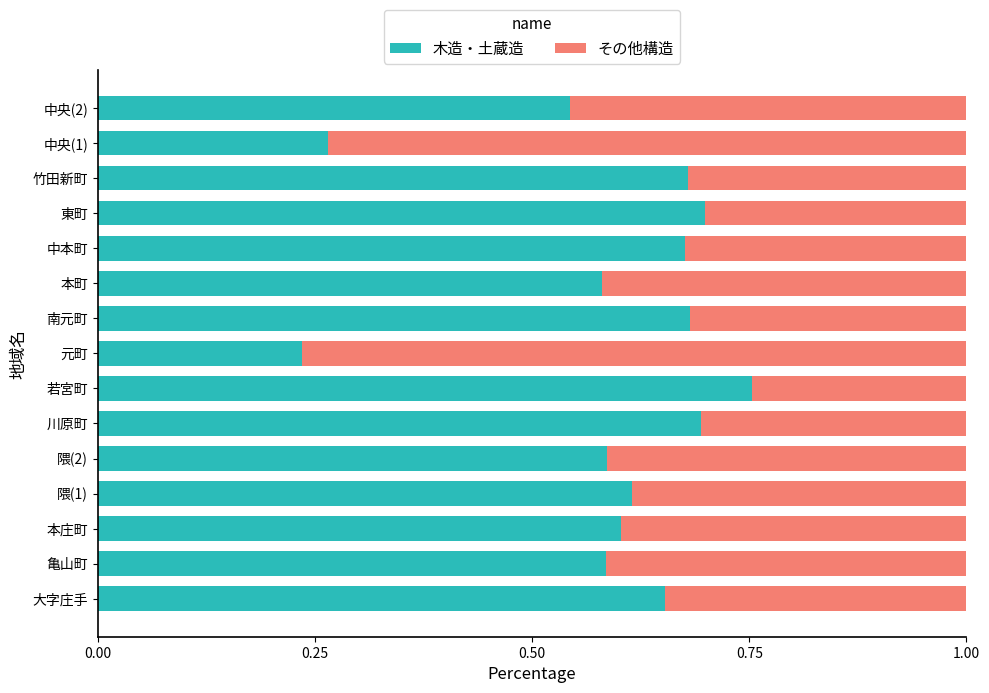

At which label does 木造・土蔵造 reach its peak?

若宮町